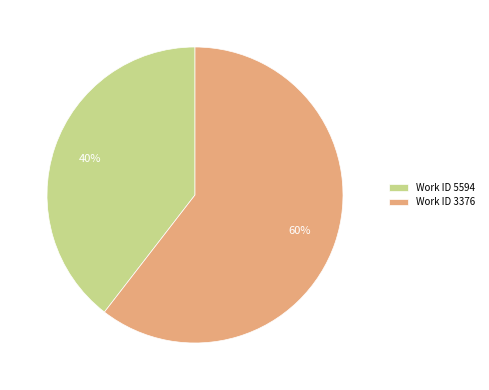

To the nearest percent, what is the average slice percentage?

50%